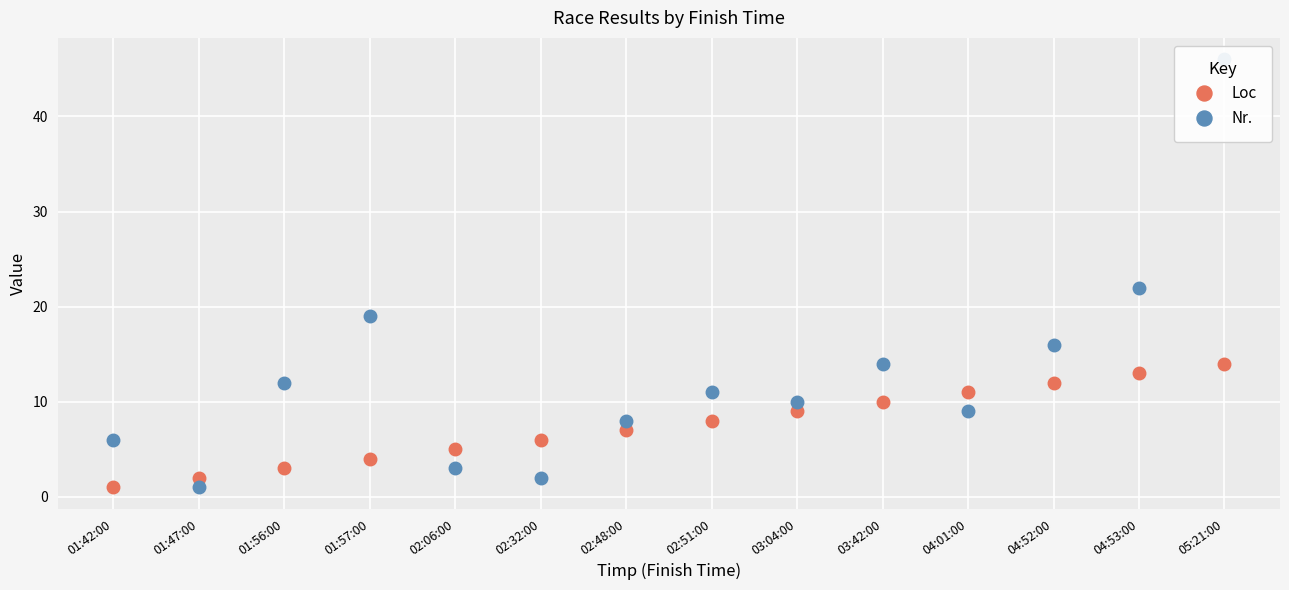

What is the difference between the second highest and second lowest values in the Nr. series?

20